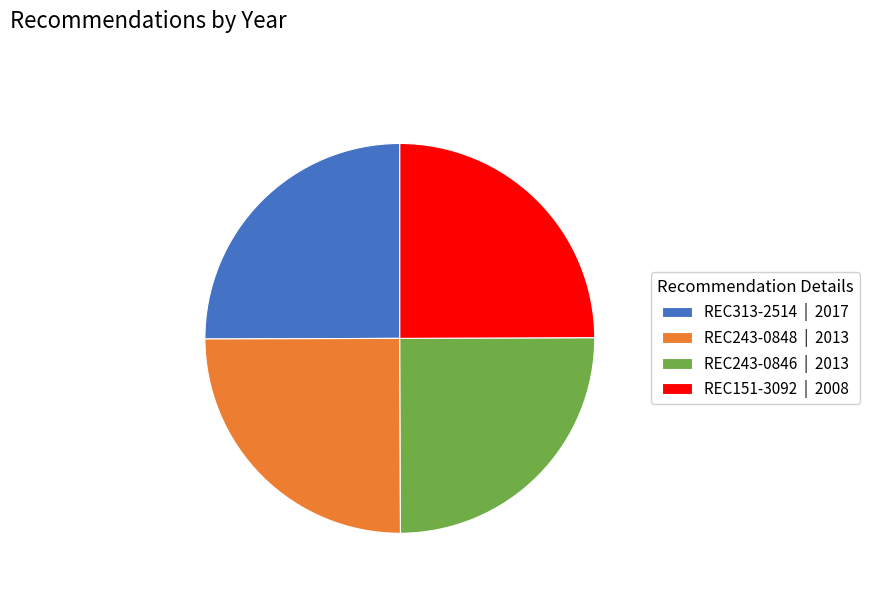

Approximately how many times larger is the value at REC243-0846 | 2013 compared to REC151-3092 | 2008?

1.0